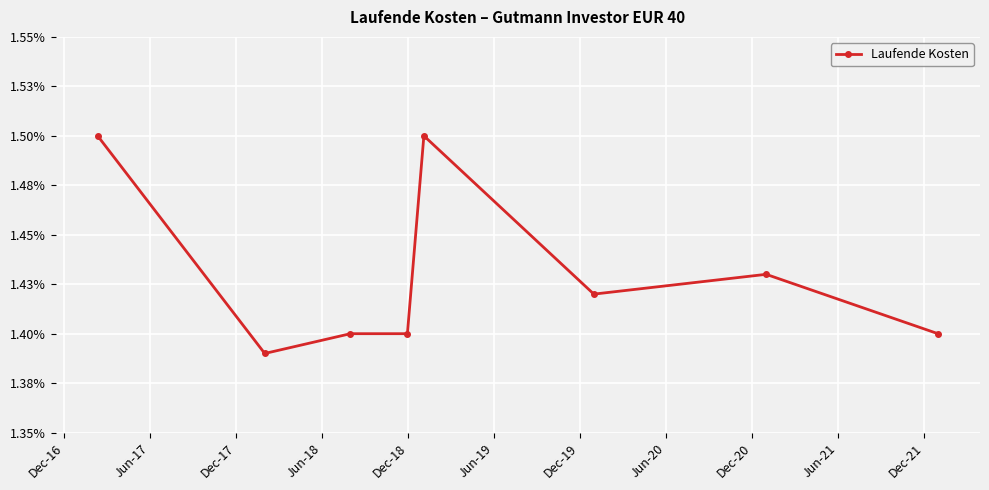

What is the sum of all values?

11.4